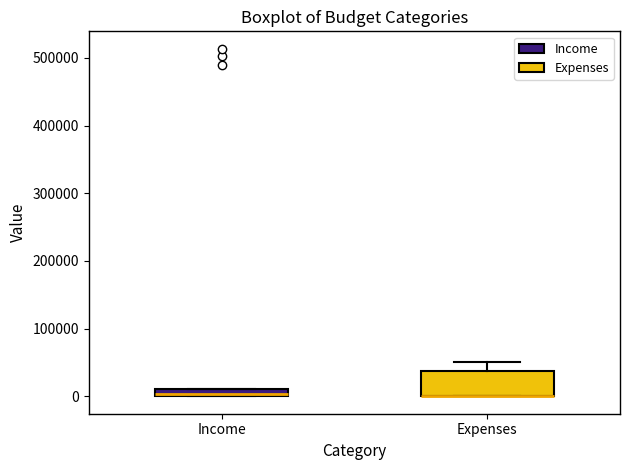

Comparing the boxes themselves (not the whiskers), which one is the tallest?

Expenses